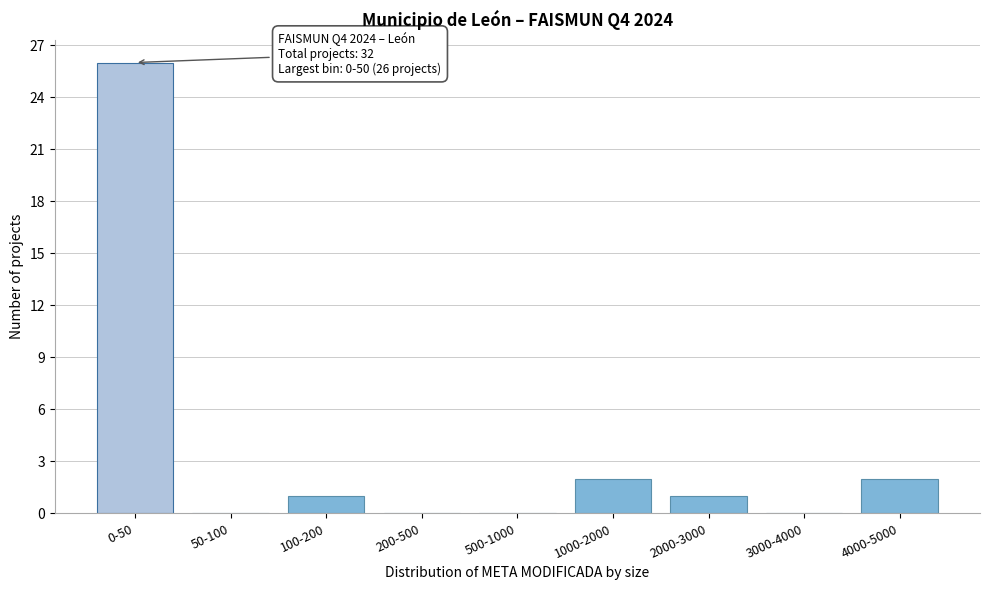

Reading right to left, list all the values displayed in this chart.

4000-5000=2	3000-4000=0	2000-3000=1	1000-2000=2	500-1000=0	200-500=0	100-200=1	50-100=0	0-50=26